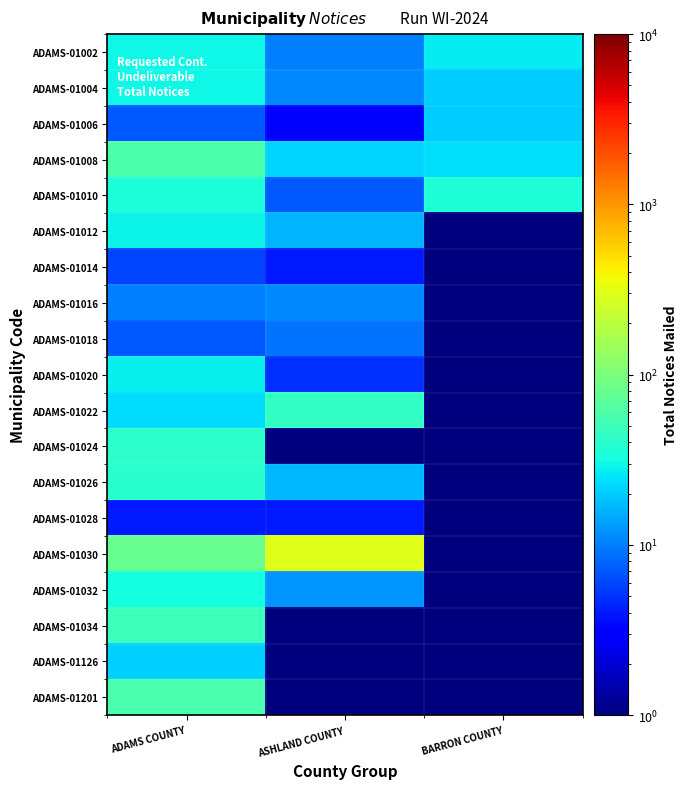

What is the greatest value displayed?

305.0